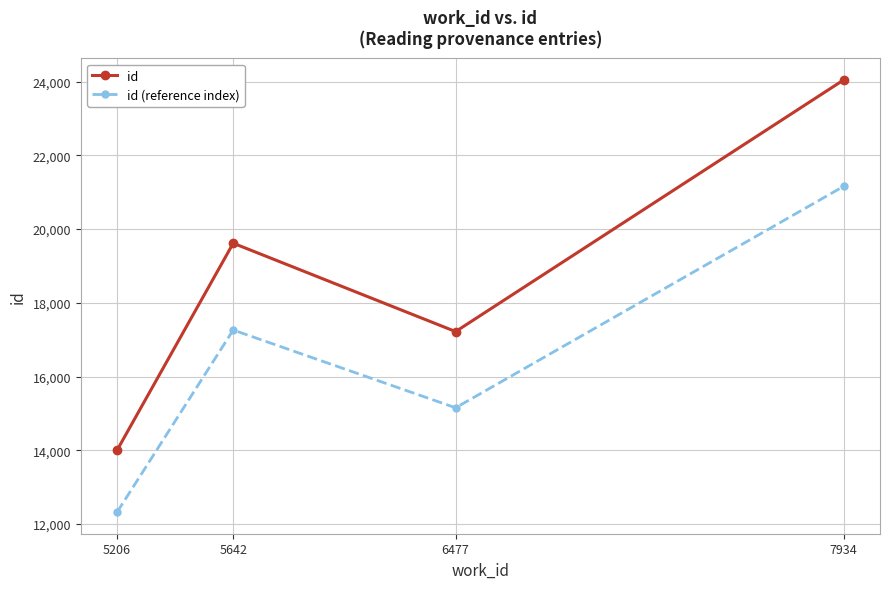

Is the value of id (reference index) at 6477 greater than the value of id at 5642?

No